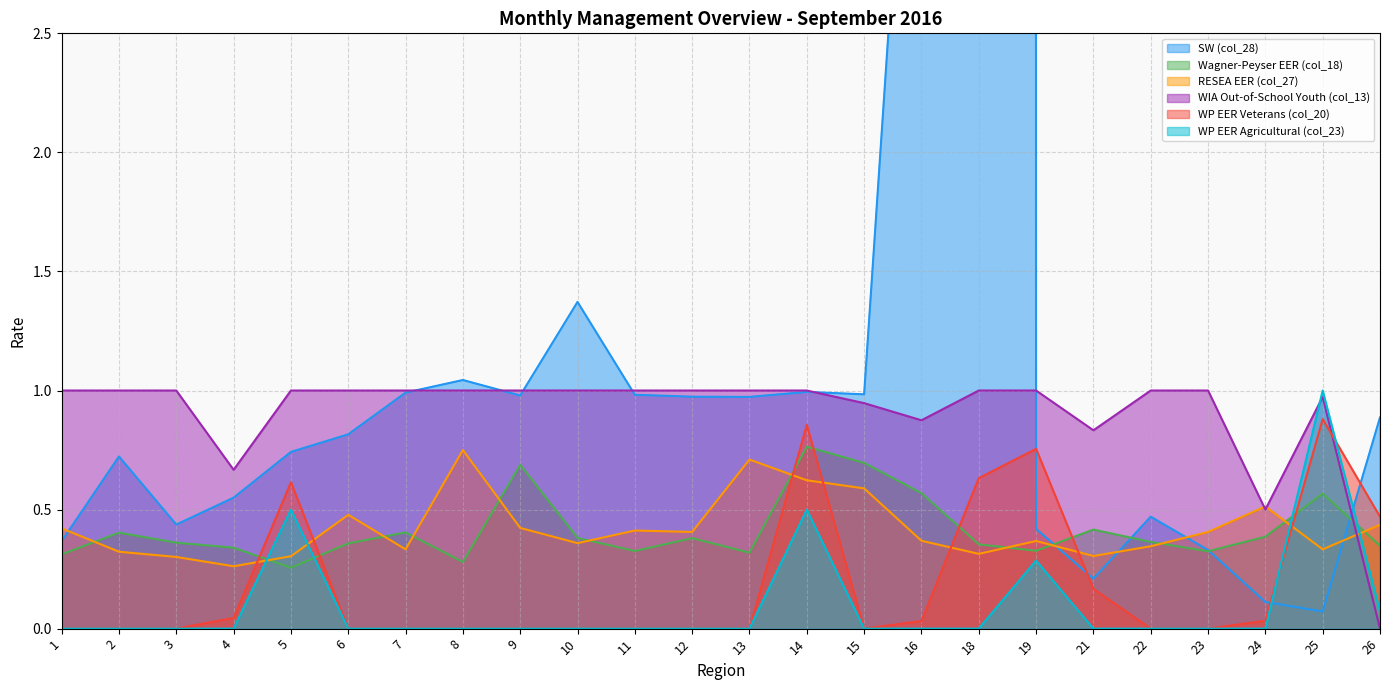

True or false: WP EER Veterans (col_20) and RESEA EER (col_27) intersect in this chart.

True